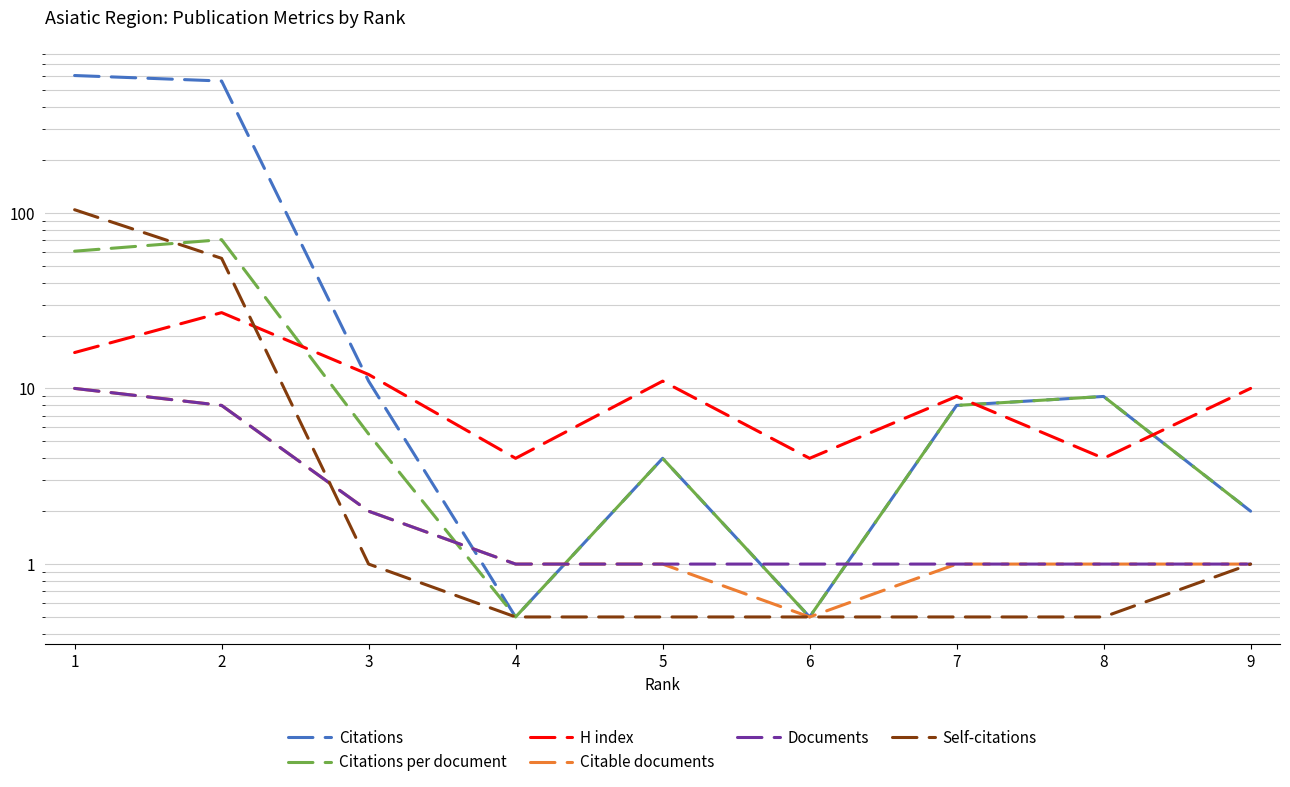

What is the lowest value of the Citable documents series?

0.5